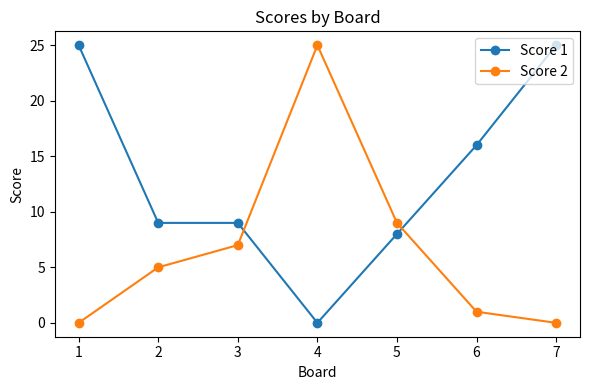

Does the chart have visible grid lines?

No